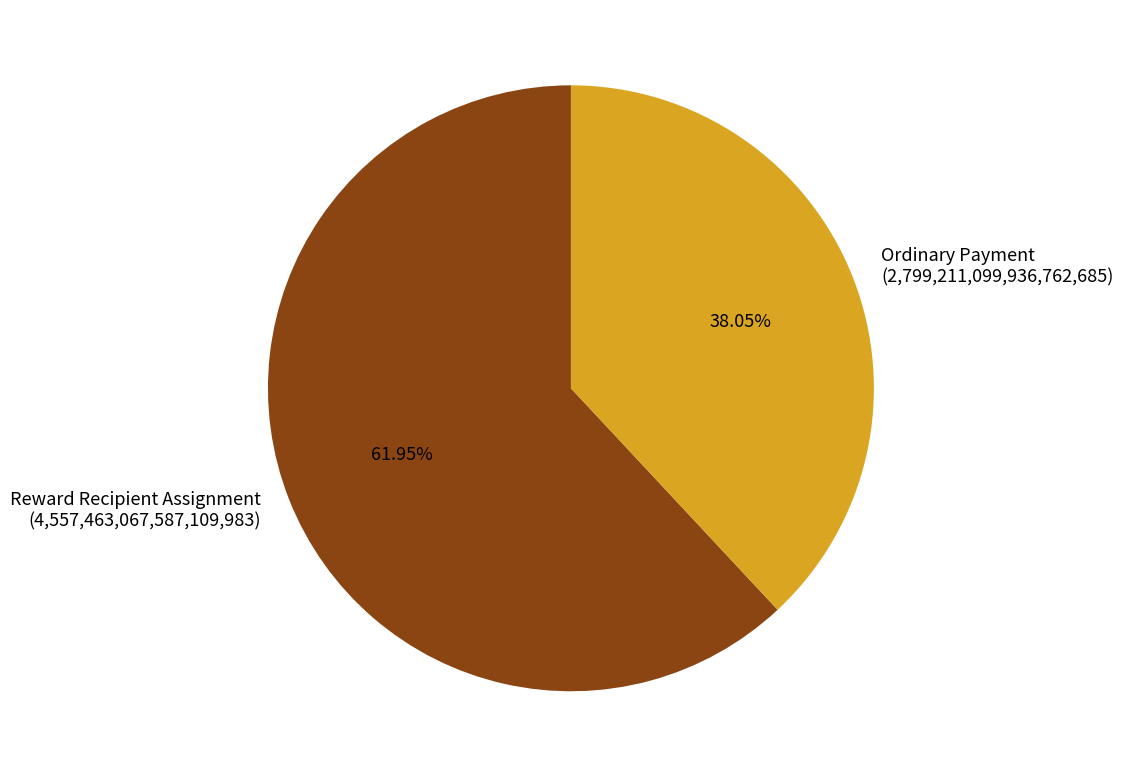

What is the largest slice in the pie chart?

Reward Recipient Assignment